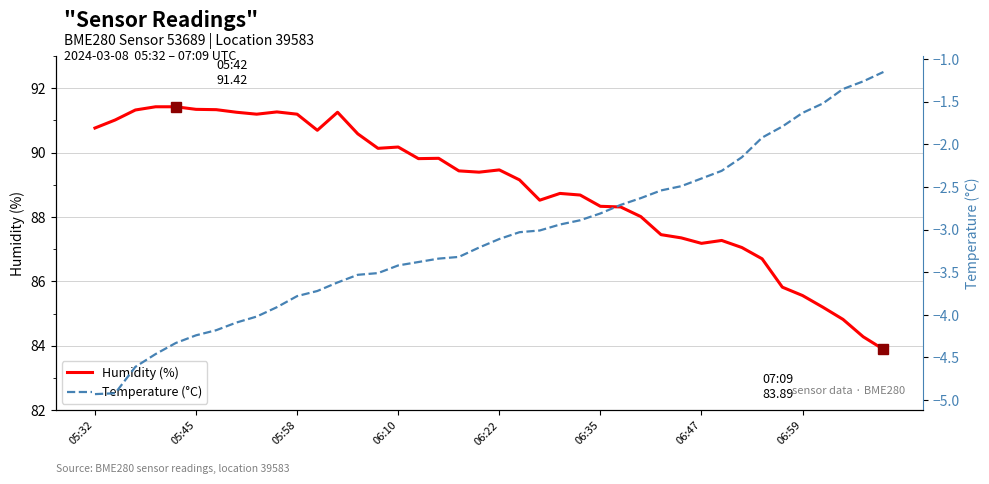

Reading right to left, list all the values displayed in this chart.

Humidity (%): 83.9	84.3	84.8	85.2	85.6	85.8	86.7	87.0	87.3	87.2	87.3	87.5	88.0	88.3	88.3	88.7	88.7	88.5	89.2	89.5	89.4	89.4	89.8	89.8	90.2	90.1	90.6	91.2	90.7	91.2	91.3	91.2	91.2	91.3	91.3	91.4	91.4	91.3	91.0	90.8
Temperature (°C): -1.1	-1.3	-1.4	-1.5	-1.6	-1.8	-1.9	-2.1	-2.3	-2.4	-2.5	-2.5	-2.6	-2.7	-2.8	-2.9	-2.9	-3.0	-3.0	-3.1	-3.2	-3.3	-3.3	-3.4	-3.4	-3.5	-3.5	-3.6	-3.7	-3.8	-3.9	-4.0	-4.1	-4.2	-4.2	-4.3	-4.5	-4.6	-4.9	-4.9